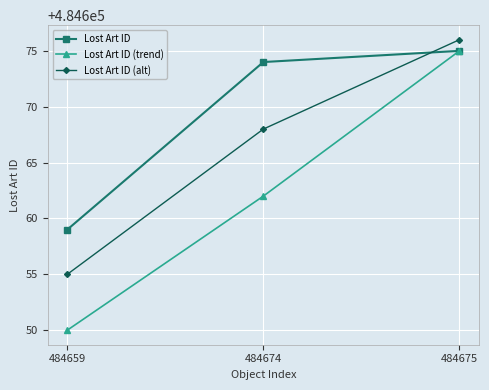

What is the total value across all series at 484659?

1453964